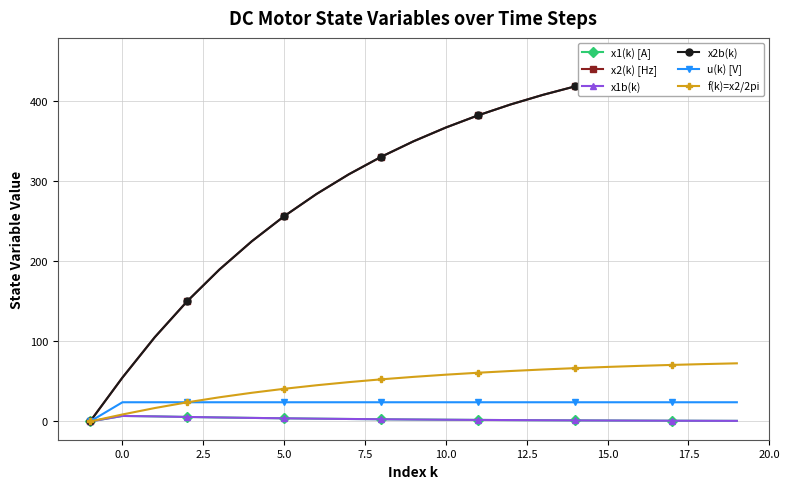

What is the average value of the x1b(k) series?

2.7